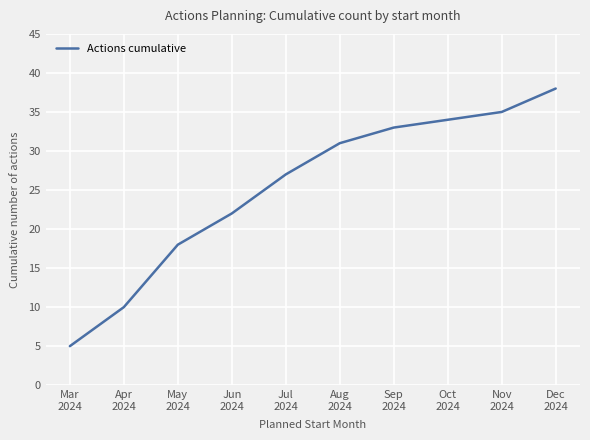

Which has a higher value, Sep
2024 or Aug
2024?

Sep
2024